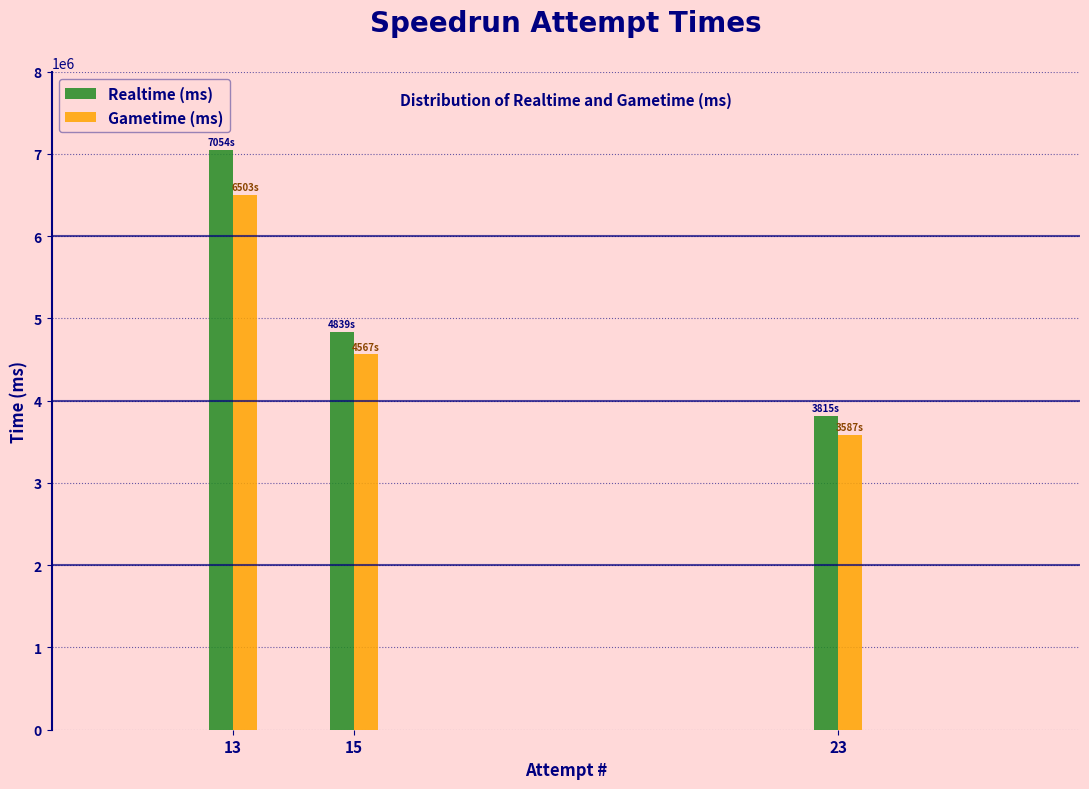

Reading left to right, what are all the values shown in this chart?

Realtime (ms): 7054051	4839273	3815037
Gametime (ms): 6502686	4567151	3586609